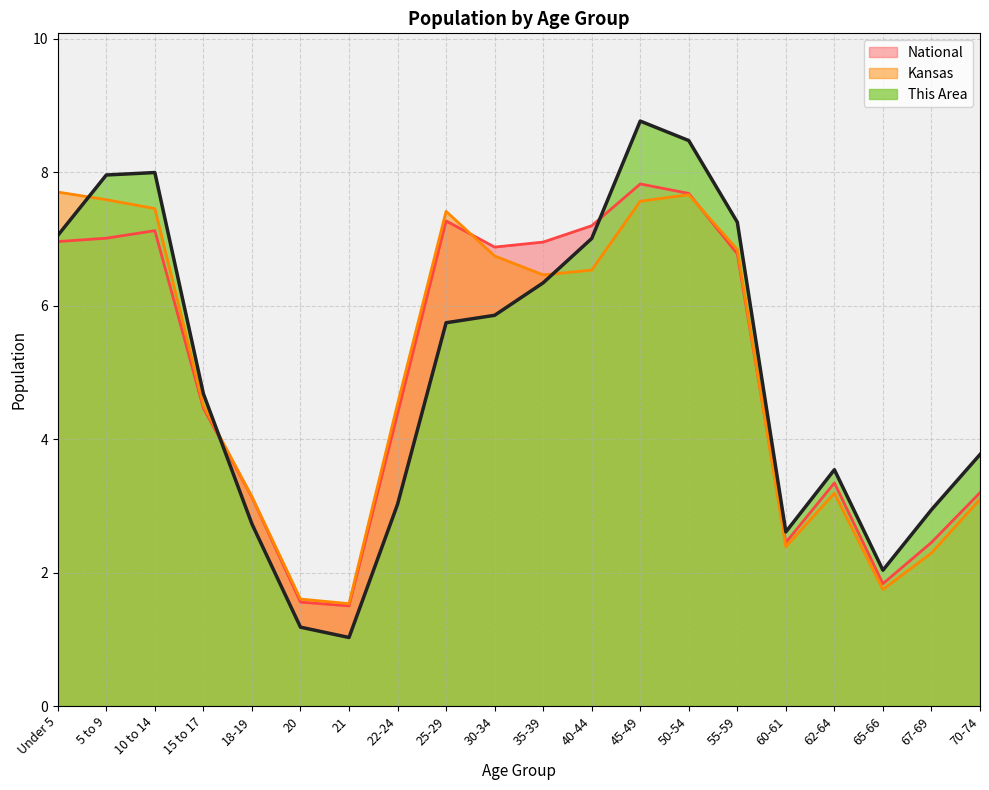

What is the sum of the This Area values at 22-24 and 40-44?

10.0